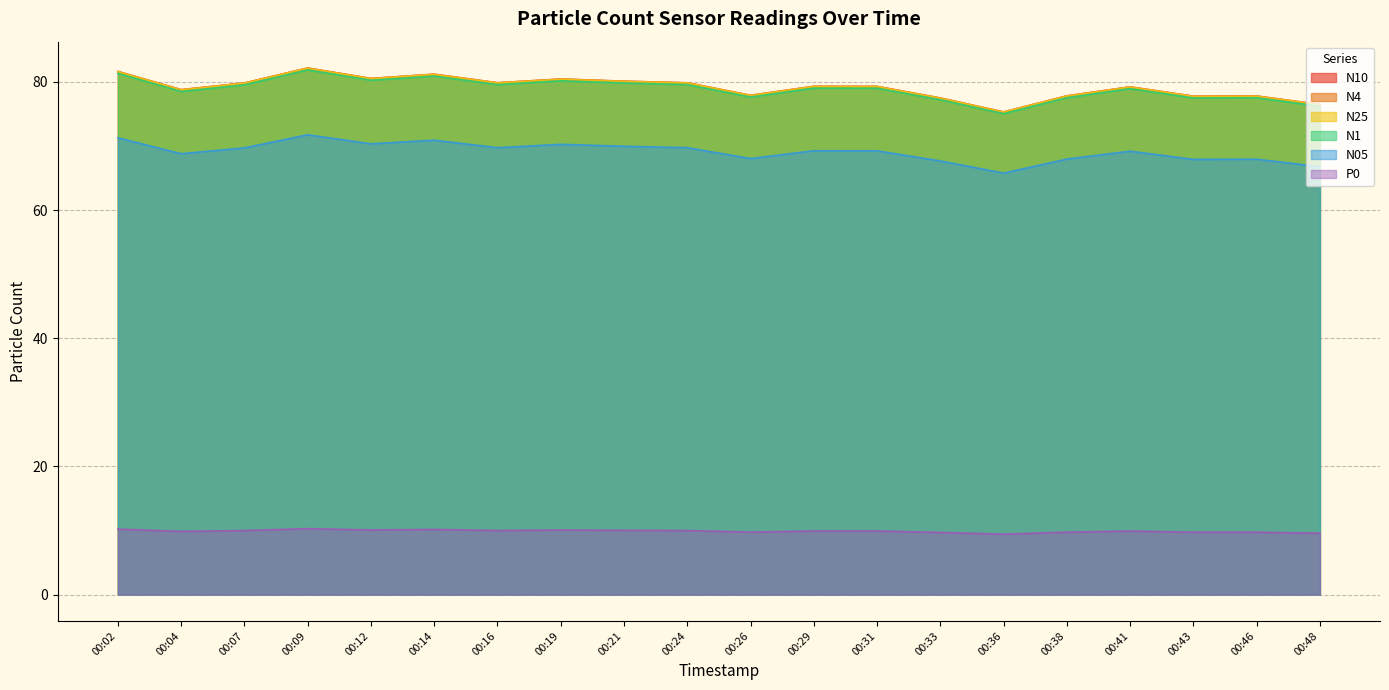

At how many categories does at least one series exceed 50?

20